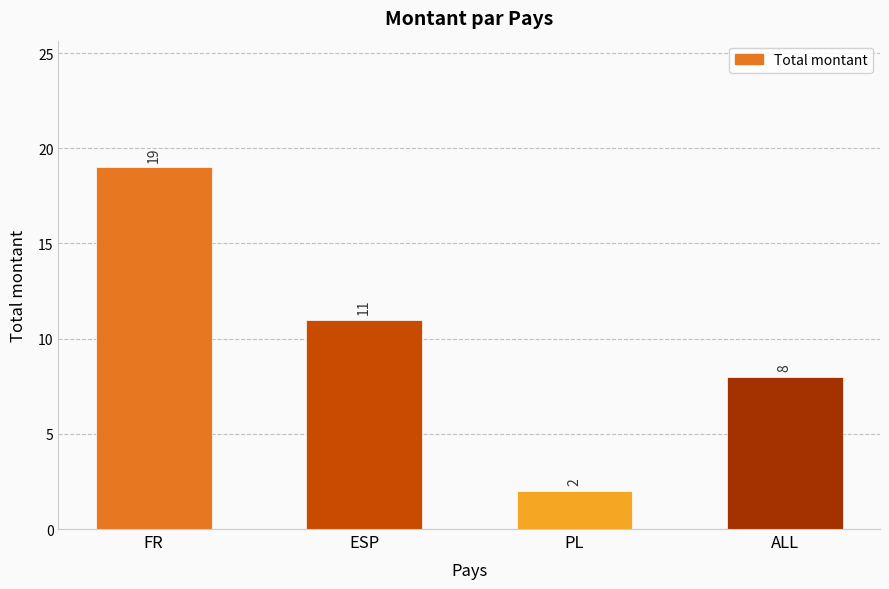

What value does the data have at ESP?

11